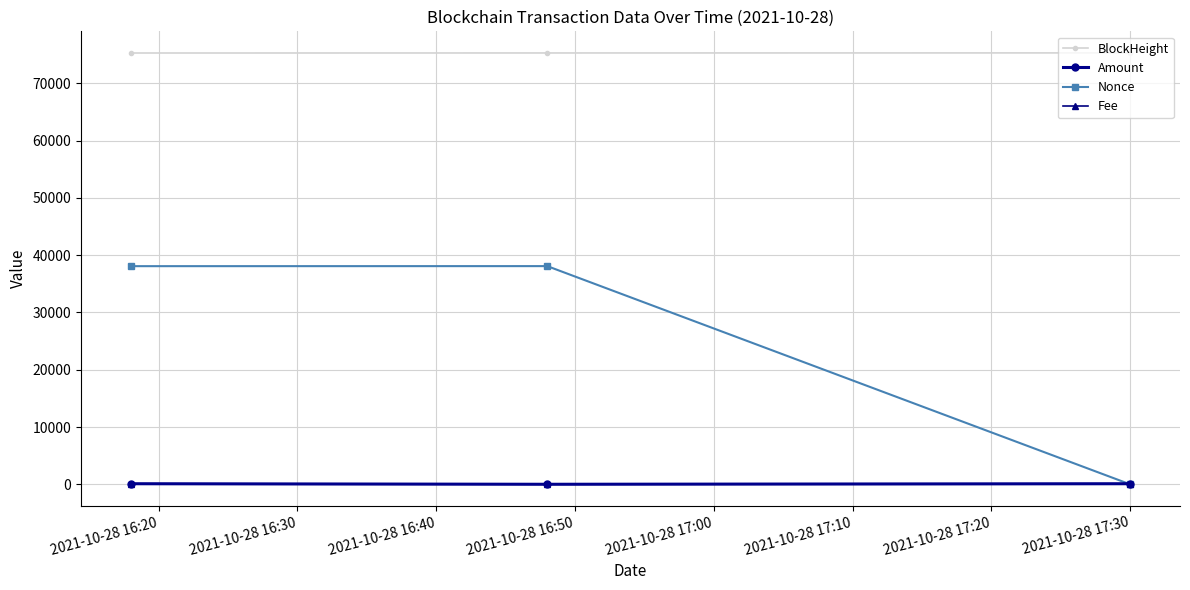

How many distinct data groups are displayed?

4